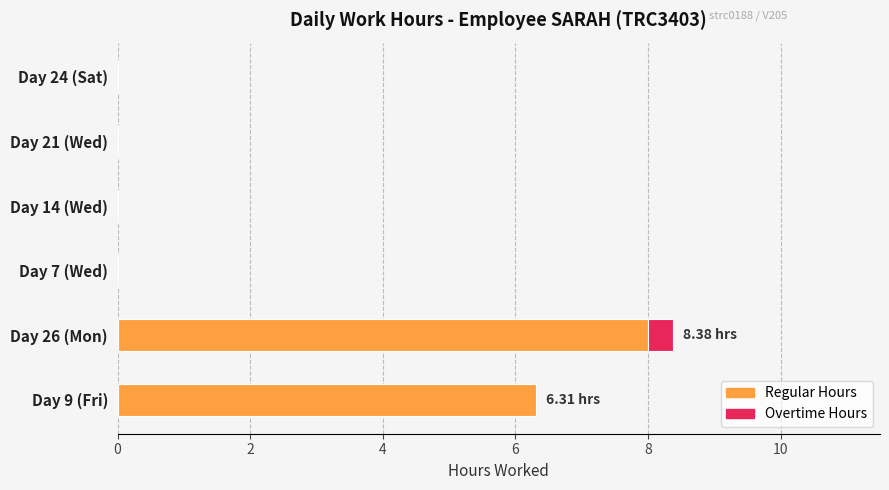

What are all the series names shown in the legend?

Regular Hours, Overtime Hours